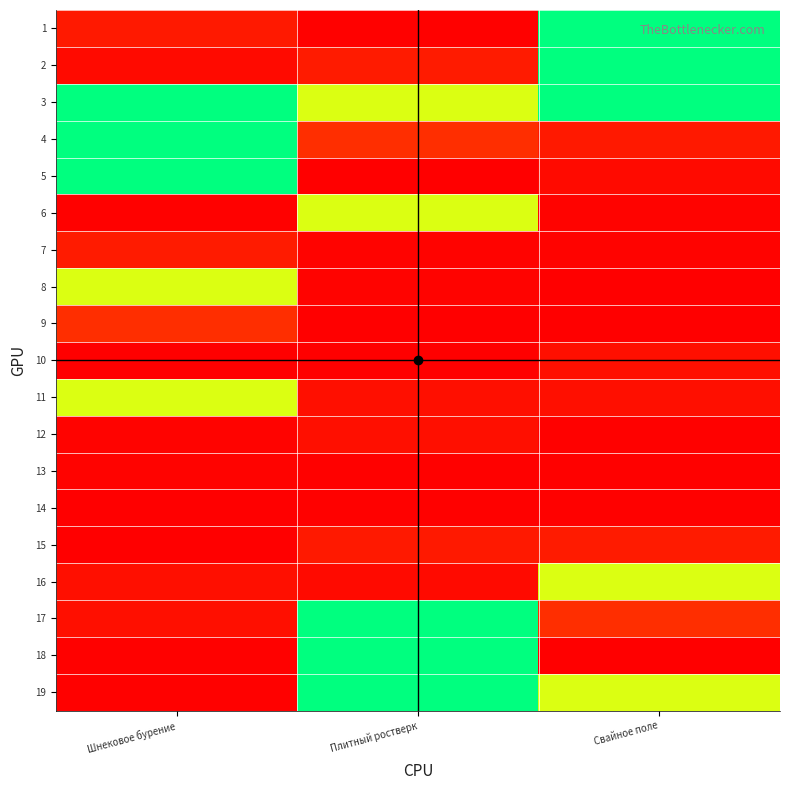

Reading left to right, what are all the values shown in this chart?

1: Шнековое бурение=0.1	Плитный ростверк=0.0	Свайное поле=1.0
2: Шнековое бурение=0.0	Плитный ростверк=0.1	Свайное поле=1.0
3: Шнековое бурение=1.0	Плитный ростверк=0.7	Свайное поле=1.0
4: Шнековое бурение=1.0	Плитный ростверк=0.1	Свайное поле=0.1
5: Шнековое бурение=1.0	Плитный ростверк=0.0	Свайное поле=0.0
6: Шнековое бурение=0.0	Плитный ростверк=0.7	Свайное поле=0.0
7: Шнековое бурение=0.1	Плитный ростверк=0.0	Свайное поле=0.0
8: Шнековое бурение=0.7	Плитный ростверк=0.0	Свайное поле=0.0
9: Шнековое бурение=0.1	Плитный ростверк=0.0	Свайное поле=0.0
10: Шнековое бурение=0.0	Плитный ростверк=0.0	Свайное поле=0.0
11: Шнековое бурение=0.7	Плитный ростверк=0.0	Свайное поле=0.0
12: Шнековое бурение=0.0	Плитный ростверк=0.0	Свайное поле=0.0
13: Шнековое бурение=0.0	Плитный ростверк=0.0	Свайное поле=0.0
14: Шнековое бурение=0.0	Плитный ростверк=0.0	Свайное поле=0.0
15: Шнековое бурение=0.0	Плитный ростверк=0.1	Свайное поле=0.1
16: Шнековое бурение=0.0	Плитный ростверк=0.0	Свайное поле=0.7
17: Шнековое бурение=0.0	Плитный ростверк=1.0	Свайное поле=0.1
18: Шнековое бурение=0.0	Плитный ростверк=1.0	Свайное поле=0.0
19: Шнековое бурение=0.0	Плитный ростверк=1.0	Свайное поле=0.7